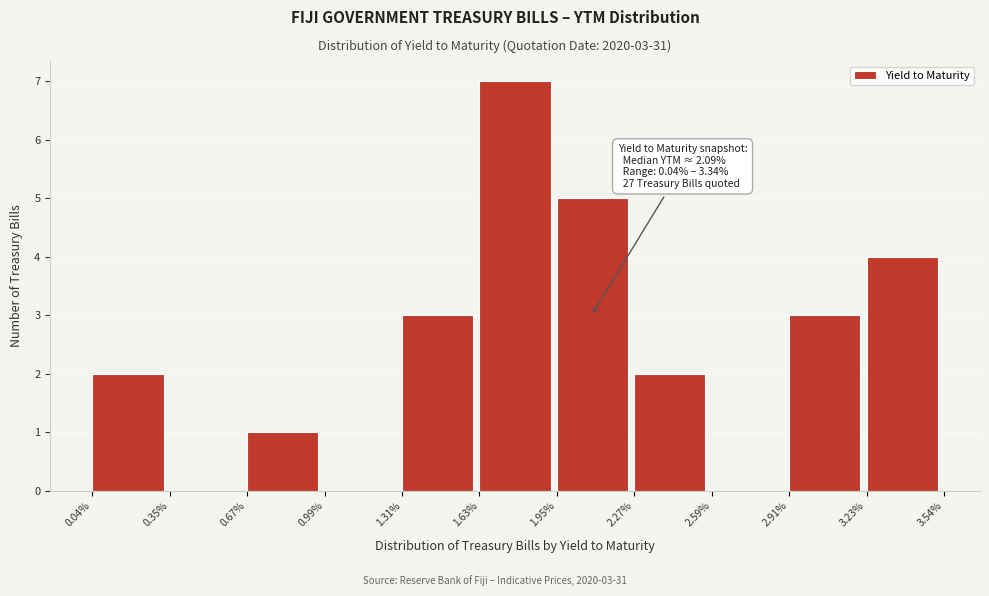

Reading left to right, what are all the values shown in this chart?

0.04%=2	0.35%=0	0.67%=1	0.99%=0	1.31%=3	1.63%=7	1.95%=5	2.27%=2	2.59%=0	2.91%=3	3.23%=4